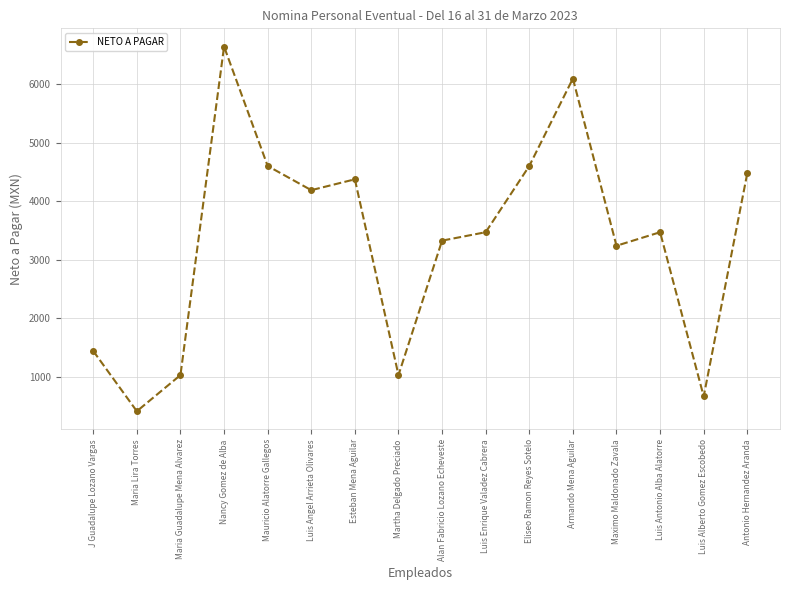

What is the difference between the second highest and minimum values?

5688.0